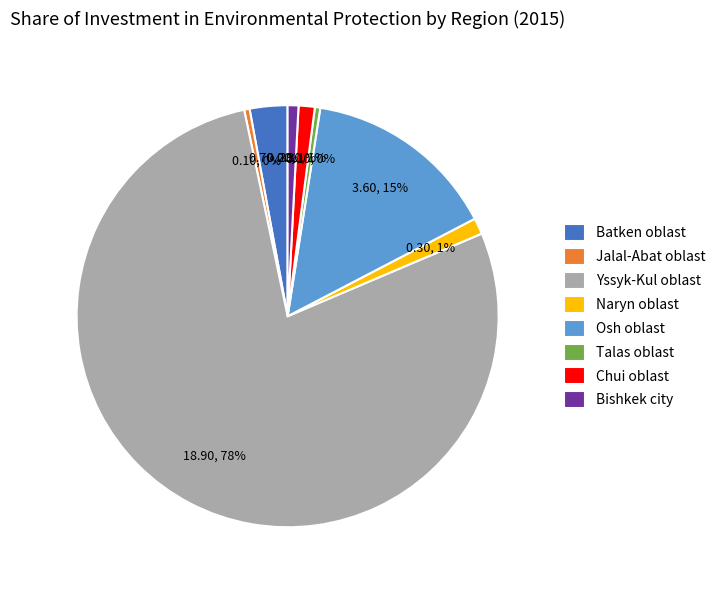

Is the sum of Bishkek city and Chui oblast greater than half?

No